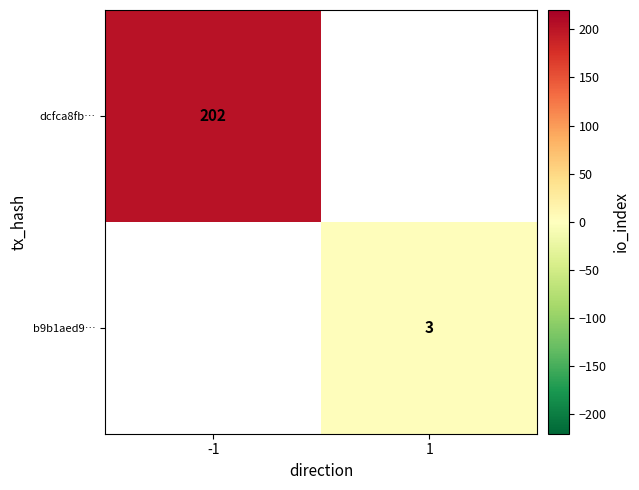

Is it true that b9b1aed9… equals 2 at 1?

False